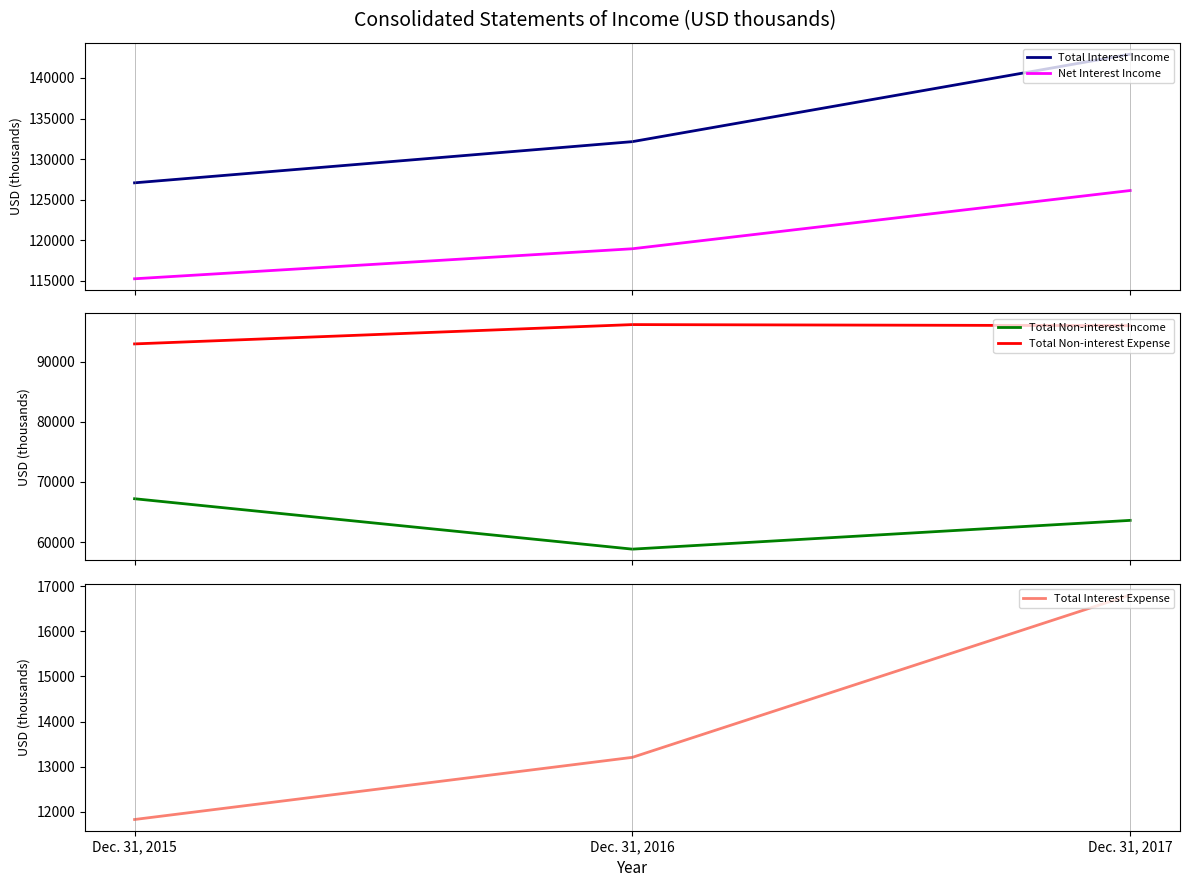

What is the difference between the maximum and minimum values in the Net Interest Income series?

10881